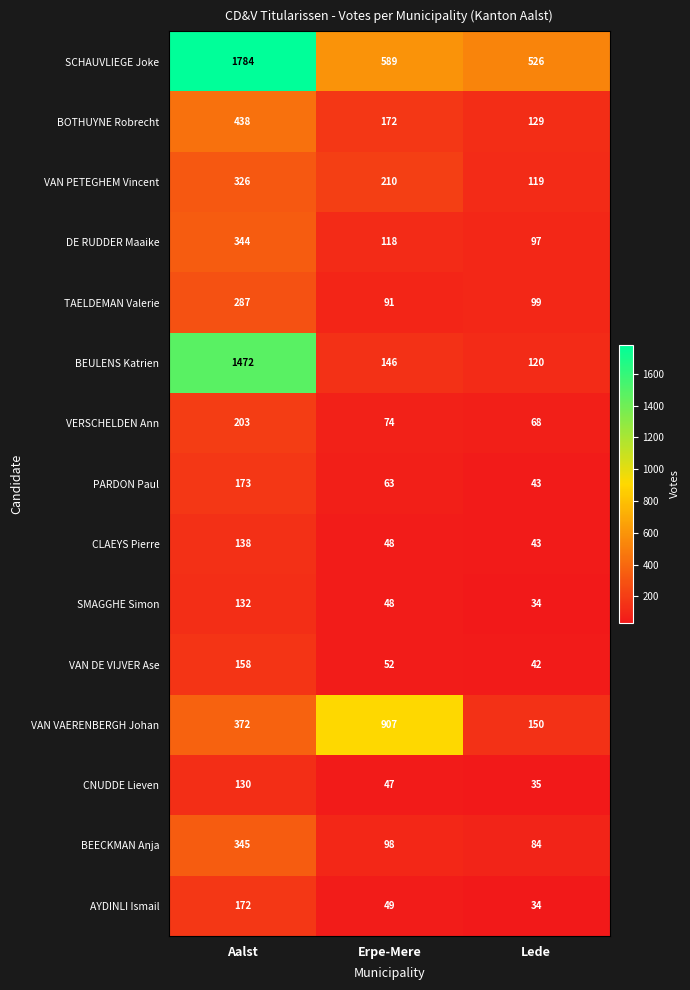

Is it true that VAN DE VIJVER Ase equals 42 at Lede?

True